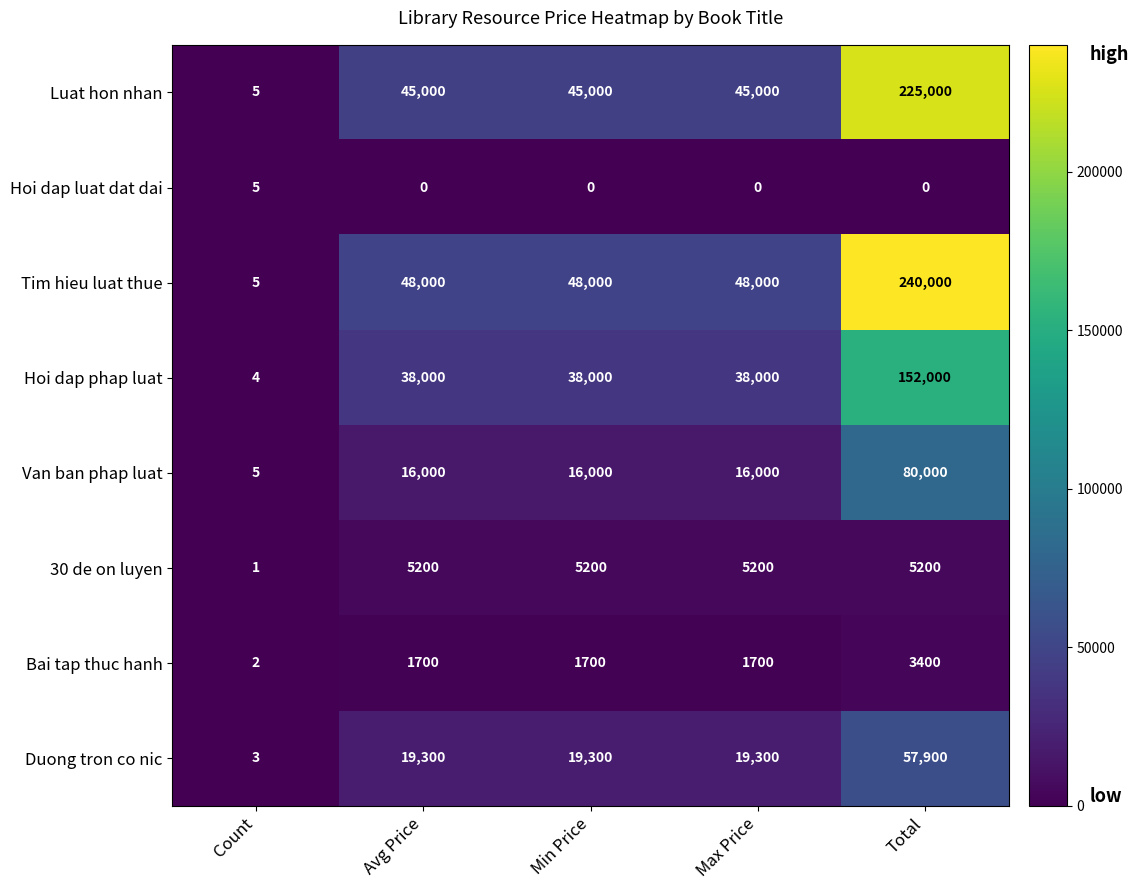

Which series has the widest spread of values?

Tim hieu luat thue